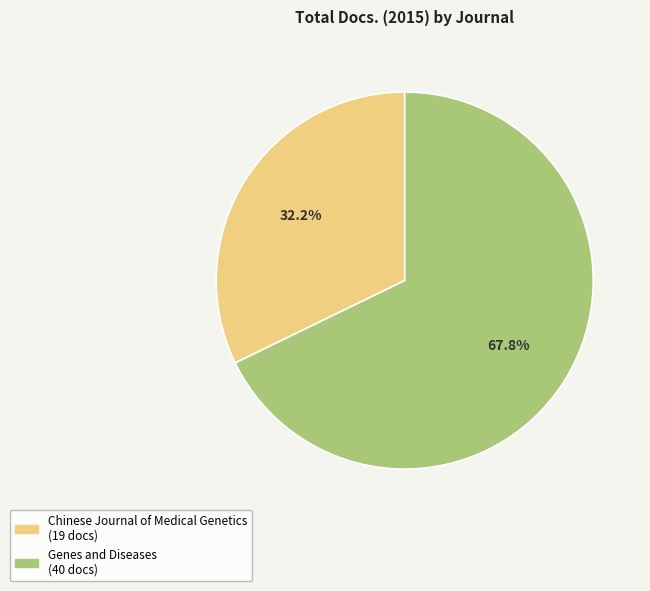

How many slices are in this pie chart?

2